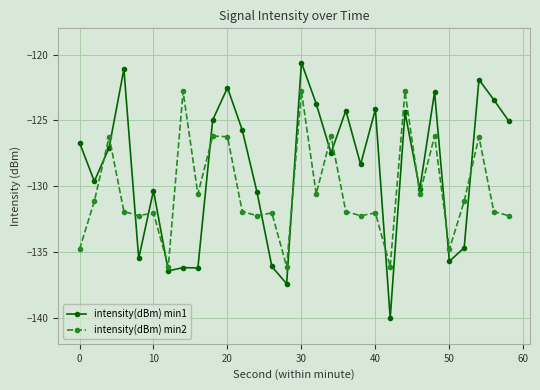

Does the chart have visible grid lines?

Yes